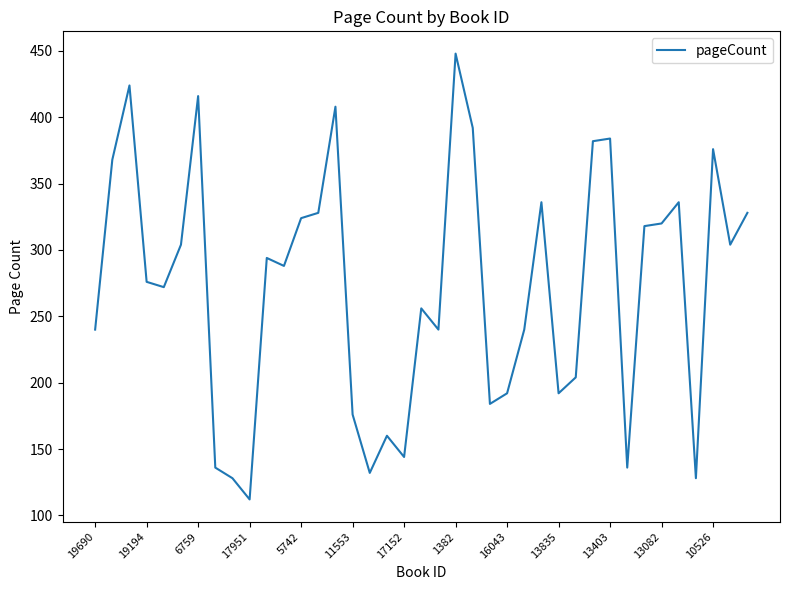

What is the greatest value displayed?

448